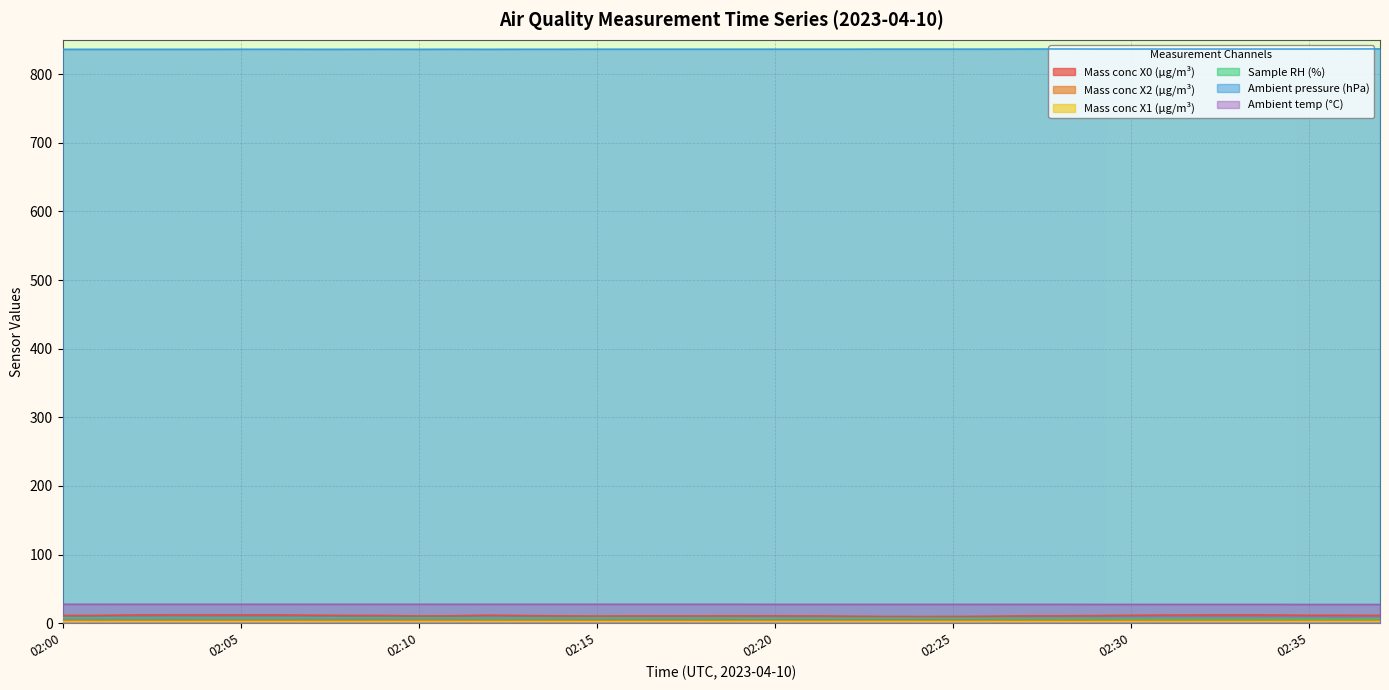

True or false: Ambient temp (°C) has more than 2 interior local peaks.

False